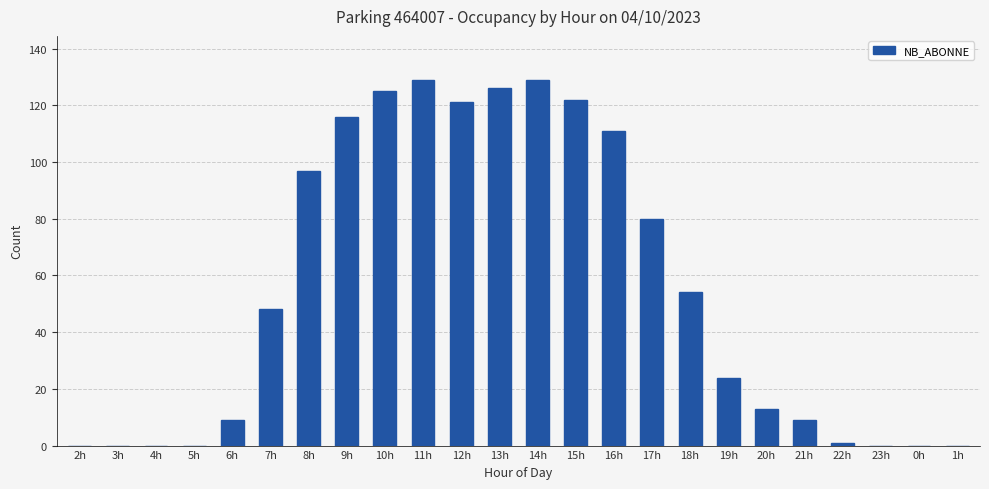

Are the bars horizontal?

No